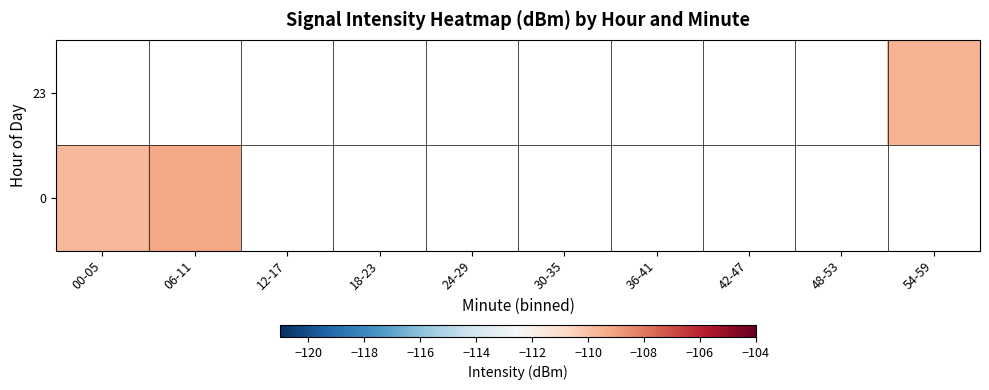

Rank the series by their average value, from highest to lowest.

23, 0